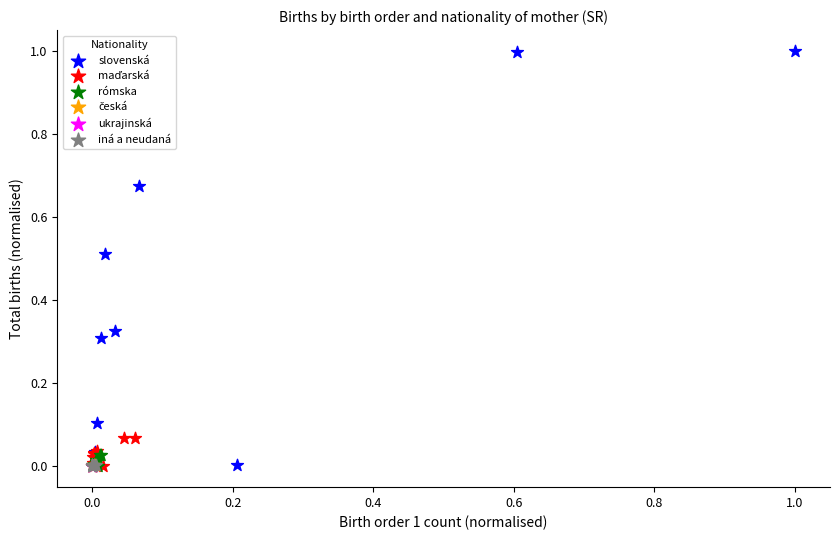

Which series reaches the maximum Y coordinate?

slovenská